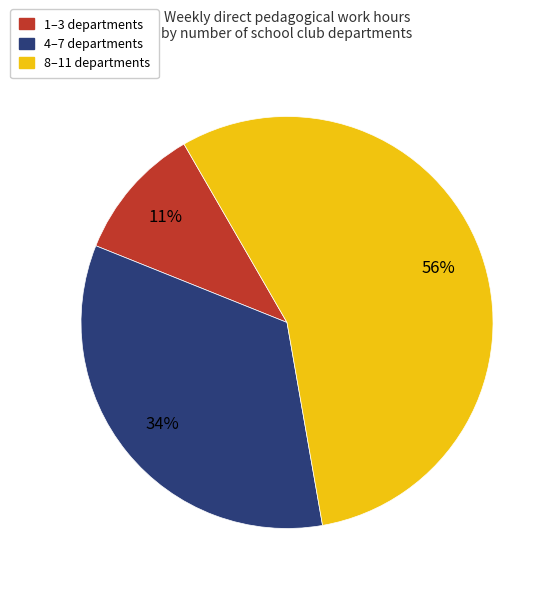

To the nearest percent, what percentage of the pie is 4–7 departments?

34%